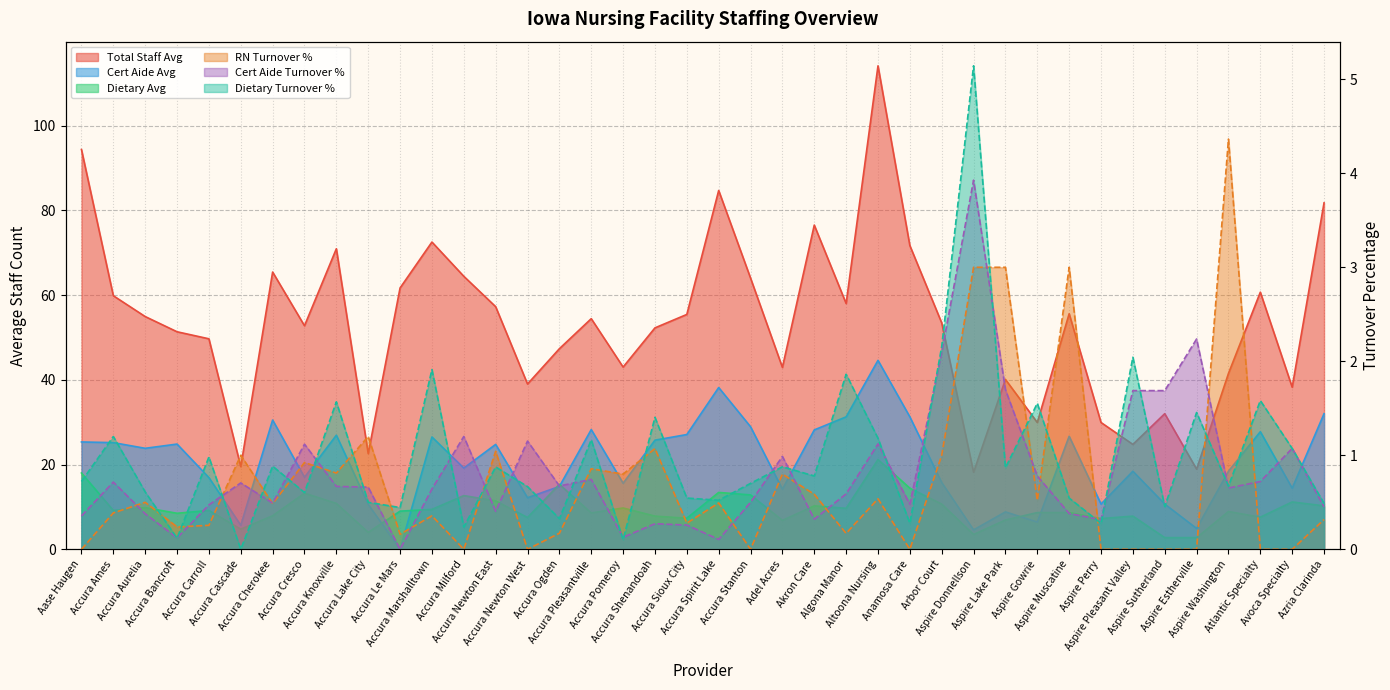

Rank the series by their maximum value, from lowest to highest.

Certified Aide Turnover Percentage, Registered Nurse Turnover Percentage, Dietary Service Turnover Percentage, Dietary Service Average for The Year, Certified Aide Average for The Year, Total Staff Average for the Year